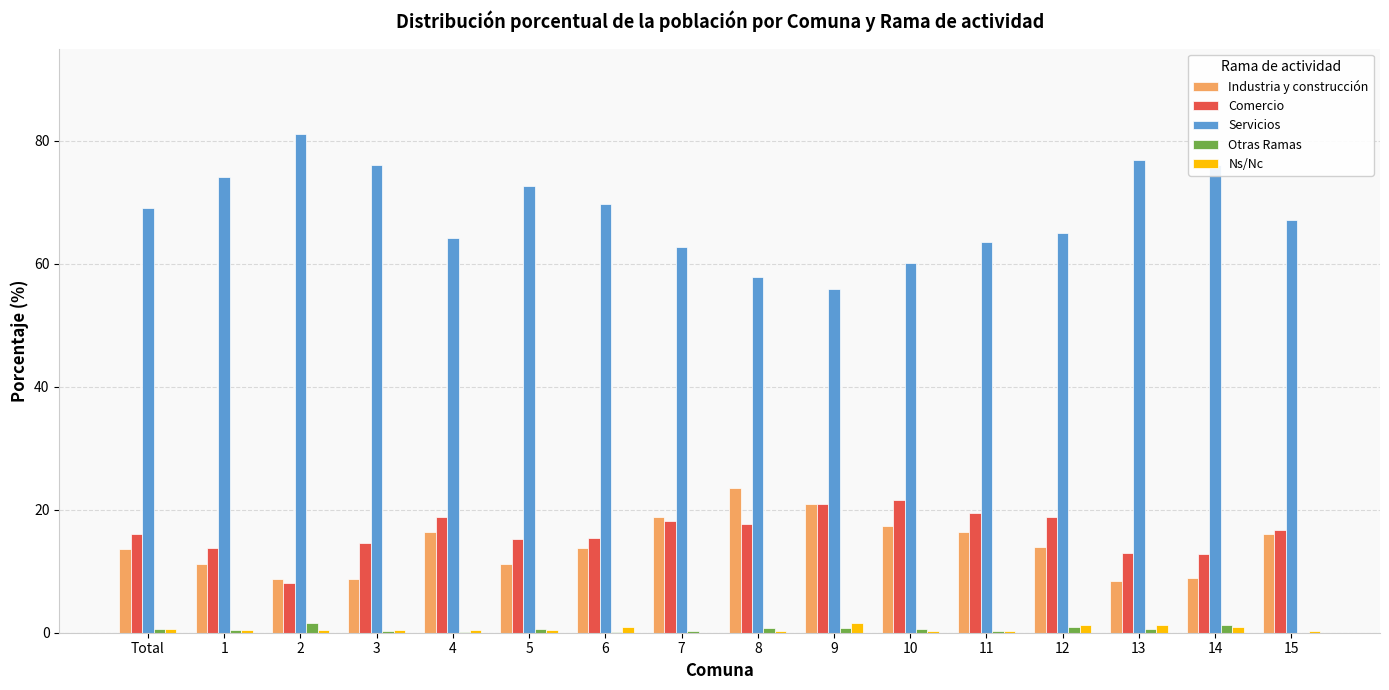

What is the average value of the Otras Ramas series?

0.6